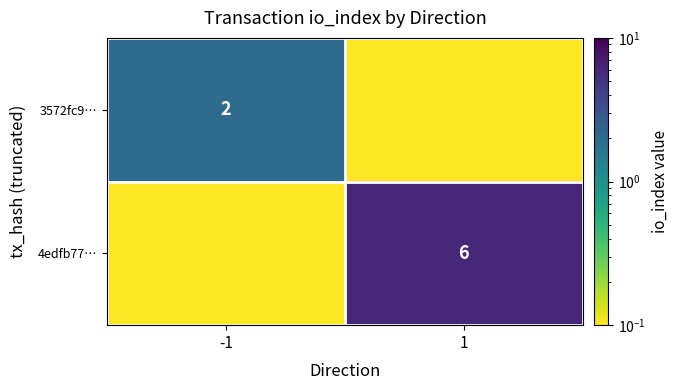

Is the value of 3572fc9… at -1 greater than the value of 4edfb77… at 1?

No